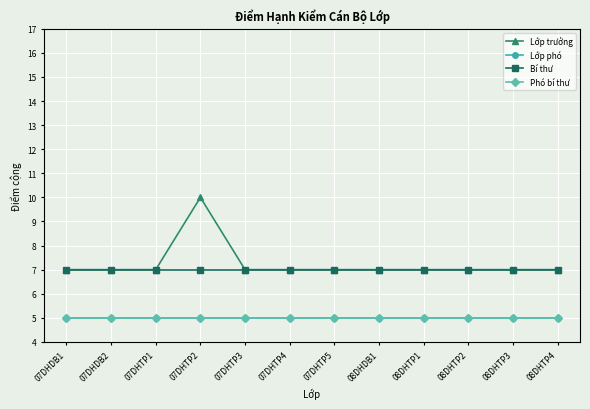

What is the maximum value for Phó bí thư?

5